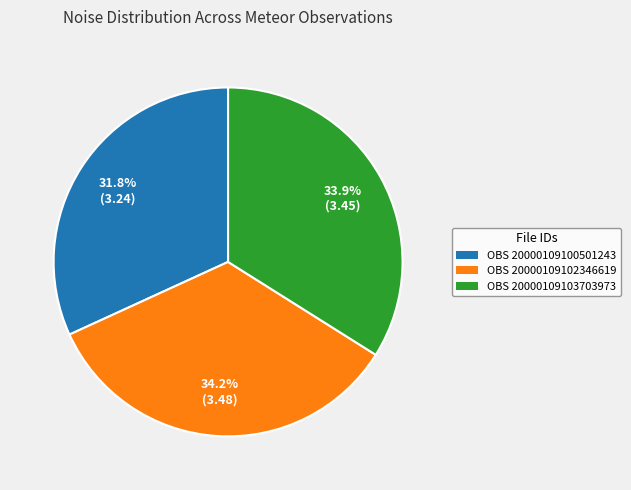

What is the total percentage of OBS 20000109102346619 and OBS 20000109103703973?

68.2%